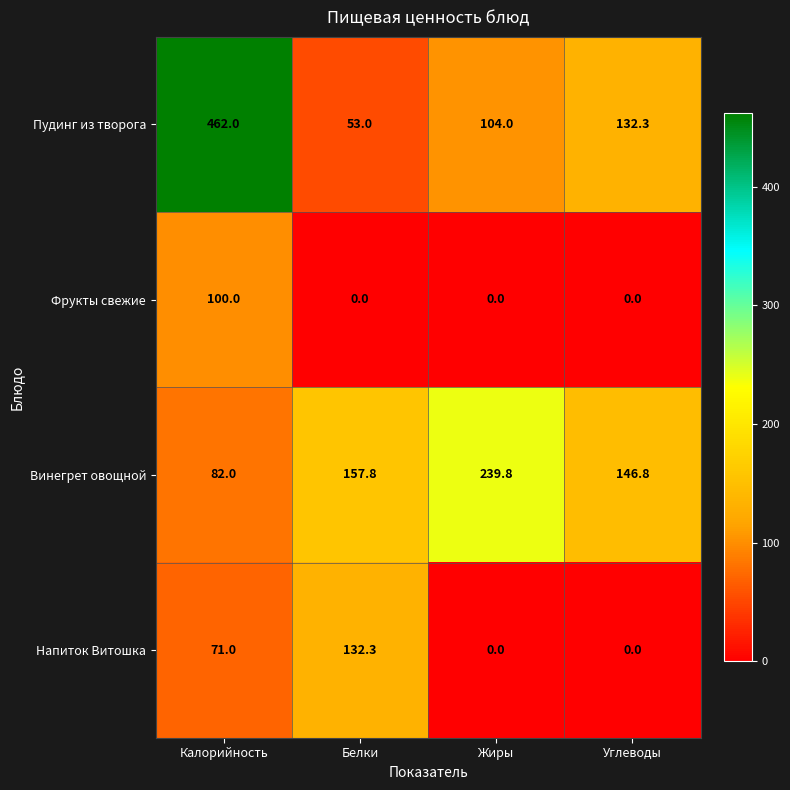

Which series has the widest spread of values?

Пудинг из творога